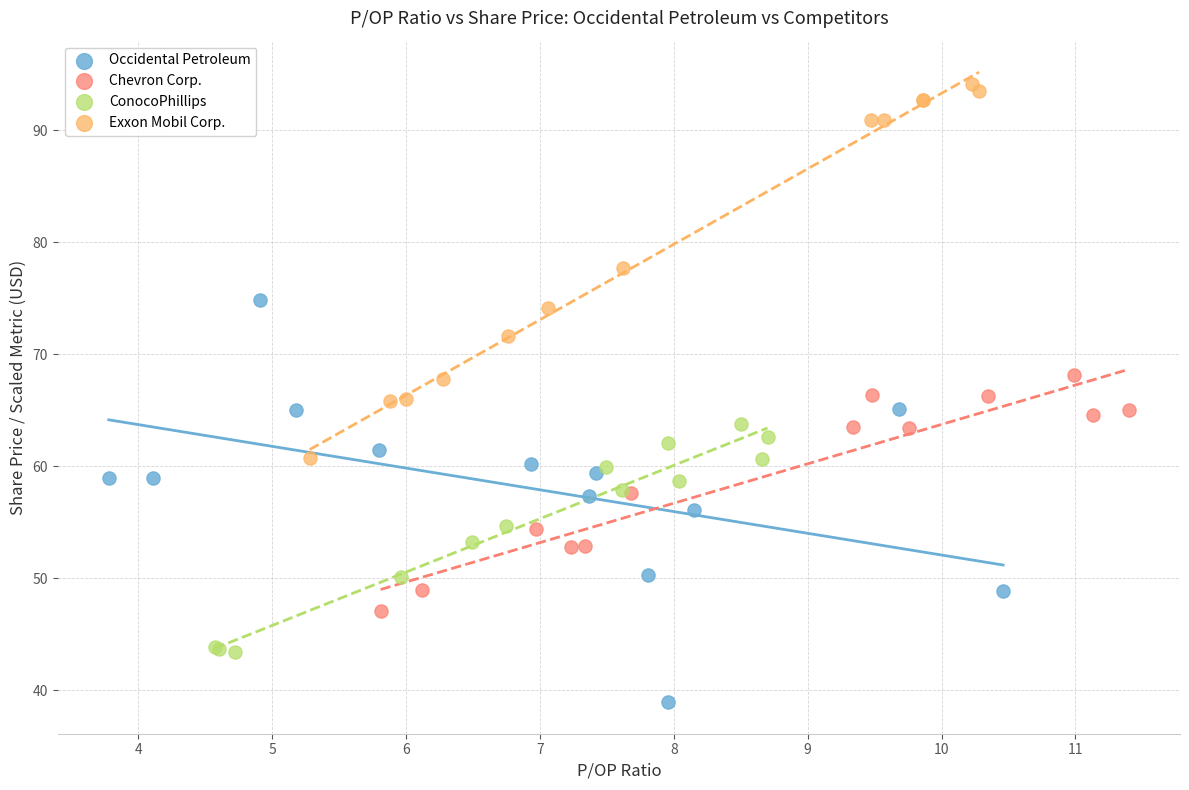

Which series reaches the maximum Y coordinate?

Exxon Mobil Corp.